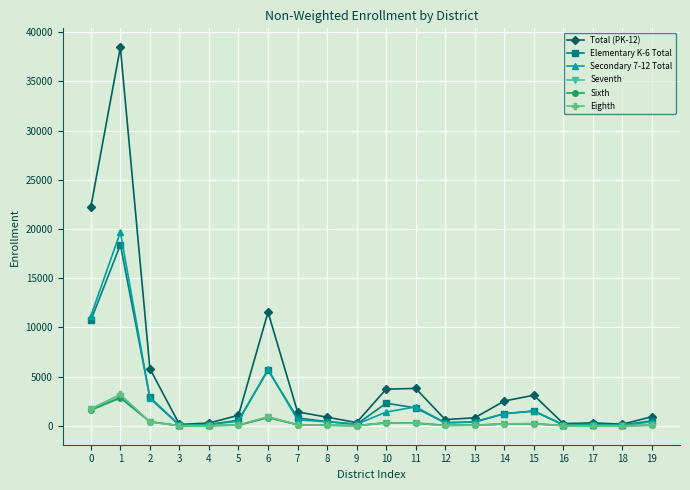

Which series has the largest range (max minus min)?

Total (PK-12)